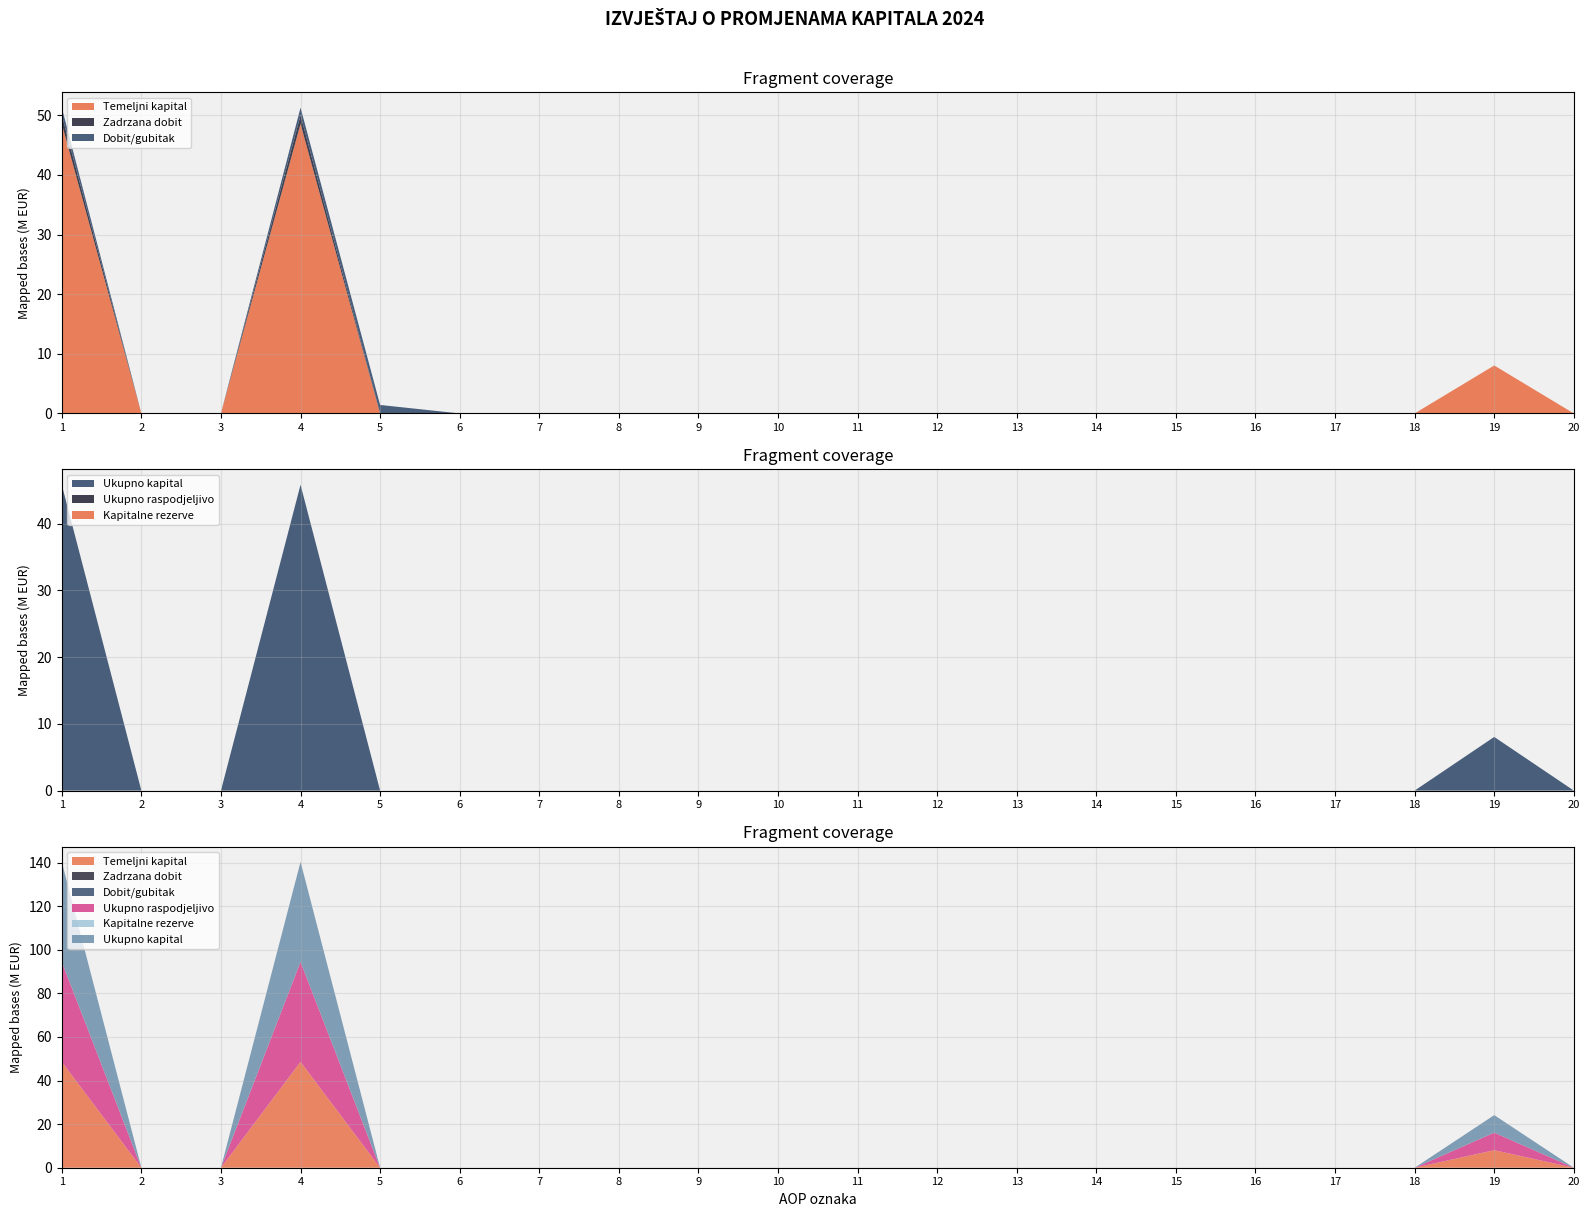

Reading left to right, transcribe all the data shown in this chart.

Temeljni kapital: 1=48570928	2=0	3=0	4=48570928	5=0	6=0	7=0	8=0	9=0	10=0	11=0	12=0	13=0	14=0	15=0	16=0	17=0	18=0	19=8044129	20=0
Zadrzana dobit: 1=-1445653	2=0	3=0	4=-1445653	5=0	6=0	7=0	8=0	9=0	10=0	11=0	12=0	13=0	14=0	15=0	16=0	17=0	18=0	19=0	20=0
Dobit/gubitak: 1=-1272925	2=0	3=0	4=-1272925	5=-1420680	6=0	7=0	8=0	9=0	10=0	11=0	12=0	13=0	14=0	15=0	16=0	17=0	18=0	19=0	20=0
Ukupno raspodjeljivo: 1=45853025	2=0	3=0	4=45853025	5=-1420680	6=0	7=0	8=0	9=0	10=0	11=0	12=0	13=0	14=0	15=0	16=0	17=0	18=0	19=8044129	20=0
Kapitalne rezerve: 1=149	2=0	3=0	4=149	5=0	6=0	7=0	8=0	9=0	10=0	11=0	12=0	13=0	14=0	15=0	16=0	17=0	18=0	19=0	20=0
Ukupno kapital: 1=45853025	2=0	3=0	4=45853025	5=-1420680	6=0	7=0	8=0	9=0	10=0	11=0	12=0	13=0	14=0	15=0	16=0	17=0	18=0	19=8044129	20=0